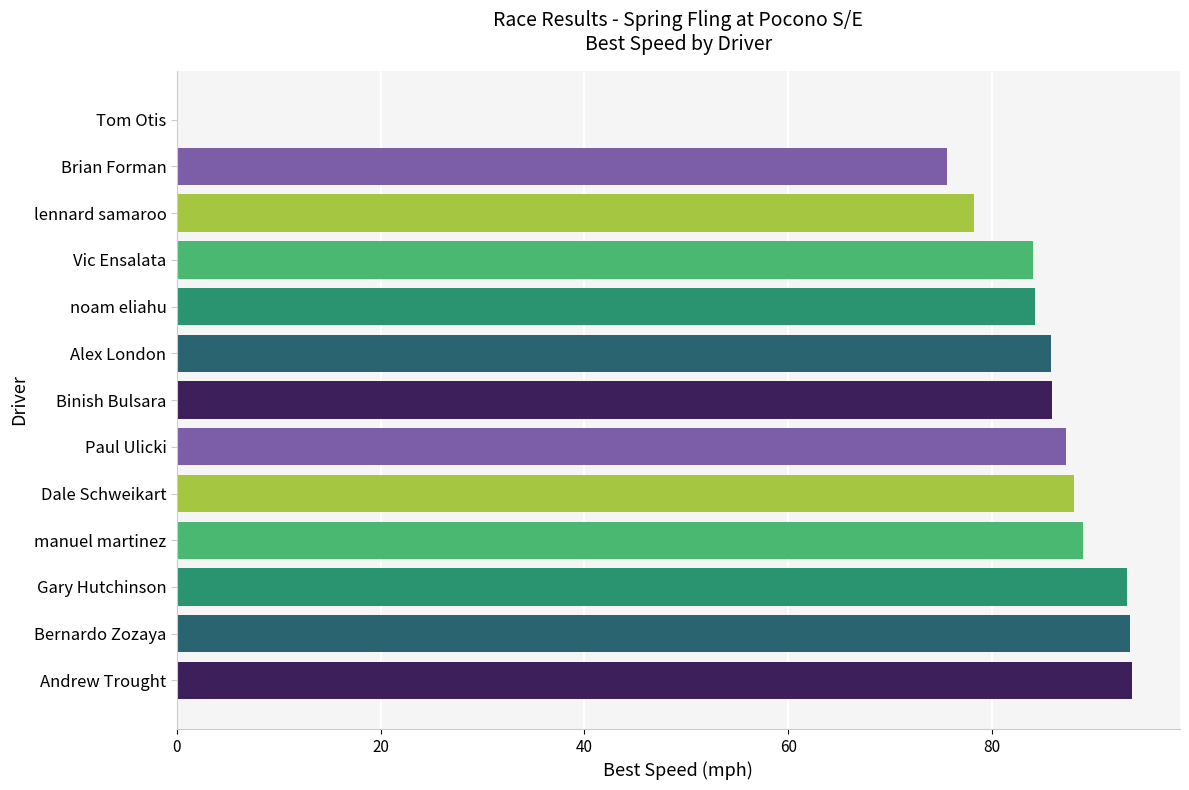

At which label is the value closest to 46?

Brian Forman